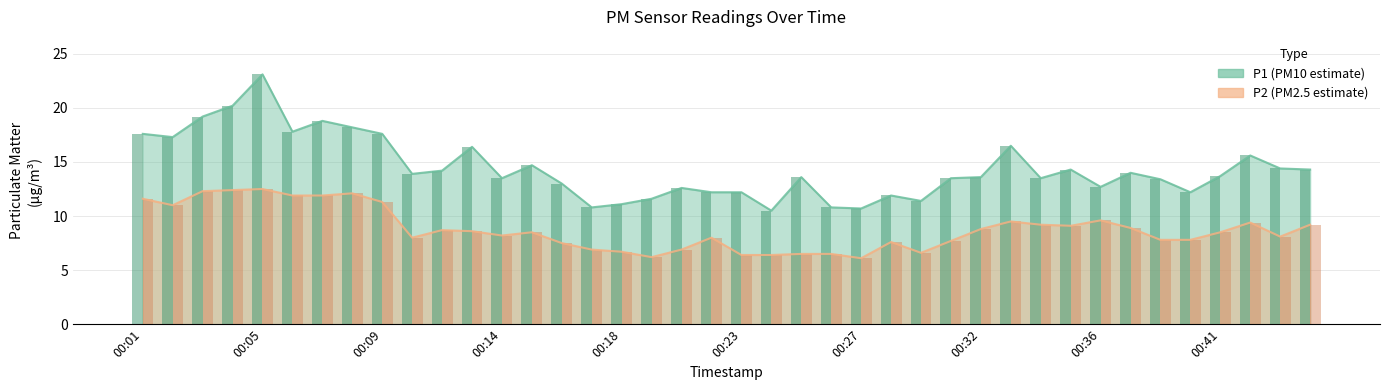

Rank the series by their maximum value, from highest to lowest.

P1, P2